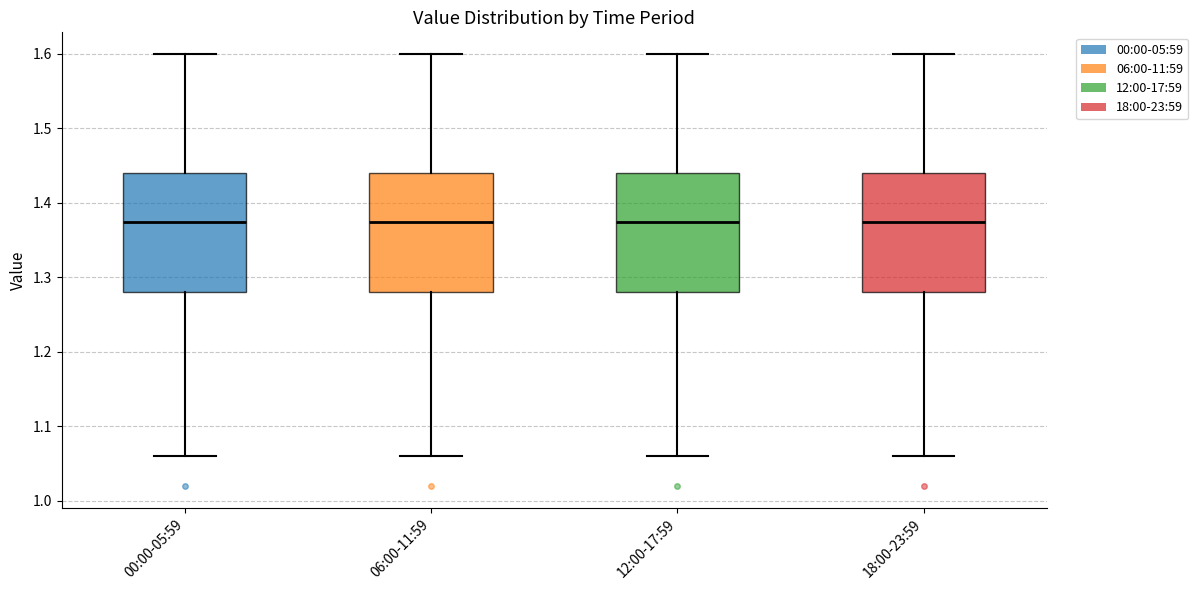

Where does the median line of the box for 06:00-11:59 sit on the y-axis? The values are not printed on the chart, so give them approximately, as read against the axis.

1.38